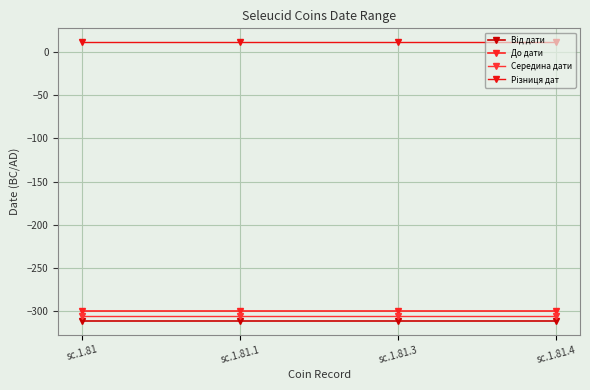

At which category is the sum across all series the highest?

sc.1.81